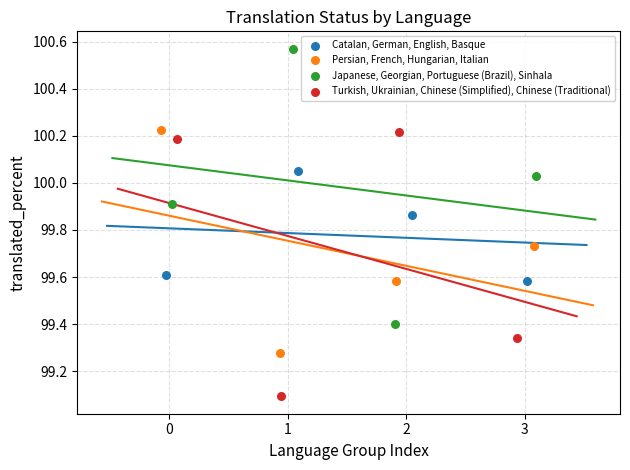

Which series contains the highest Y value?

Japanese, Georgian, Portuguese (Brazil), Sinhala